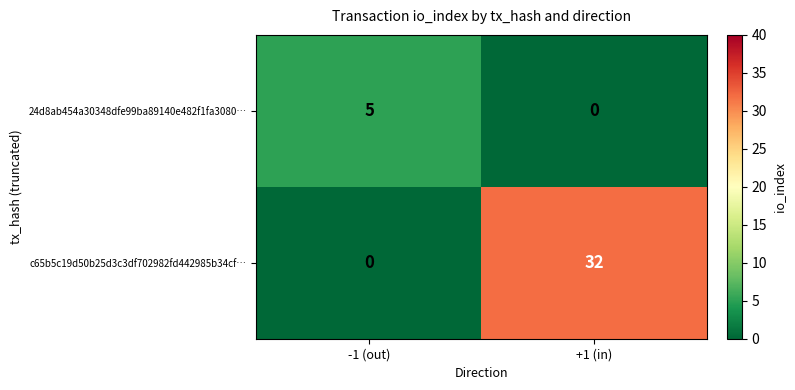

Which category has the highest value across all series?

+1 (in)